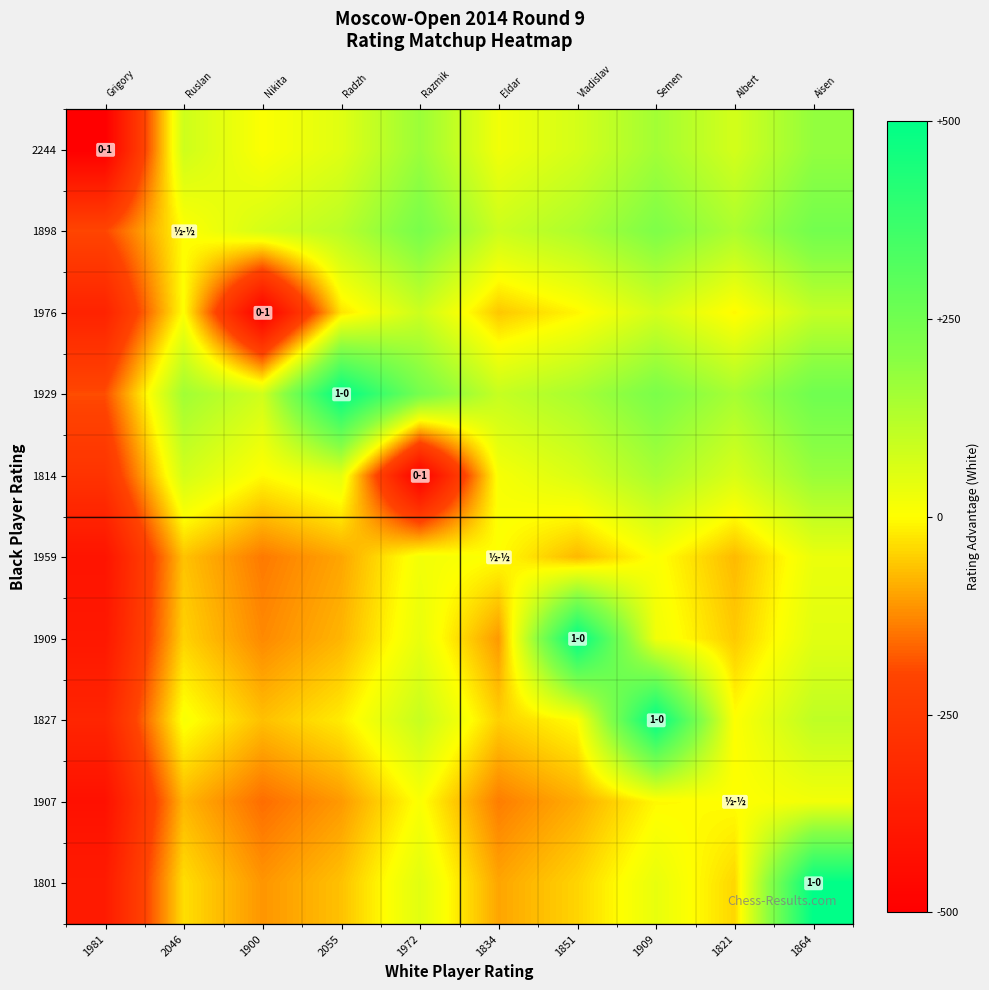

How many distinct data groups are displayed?

10